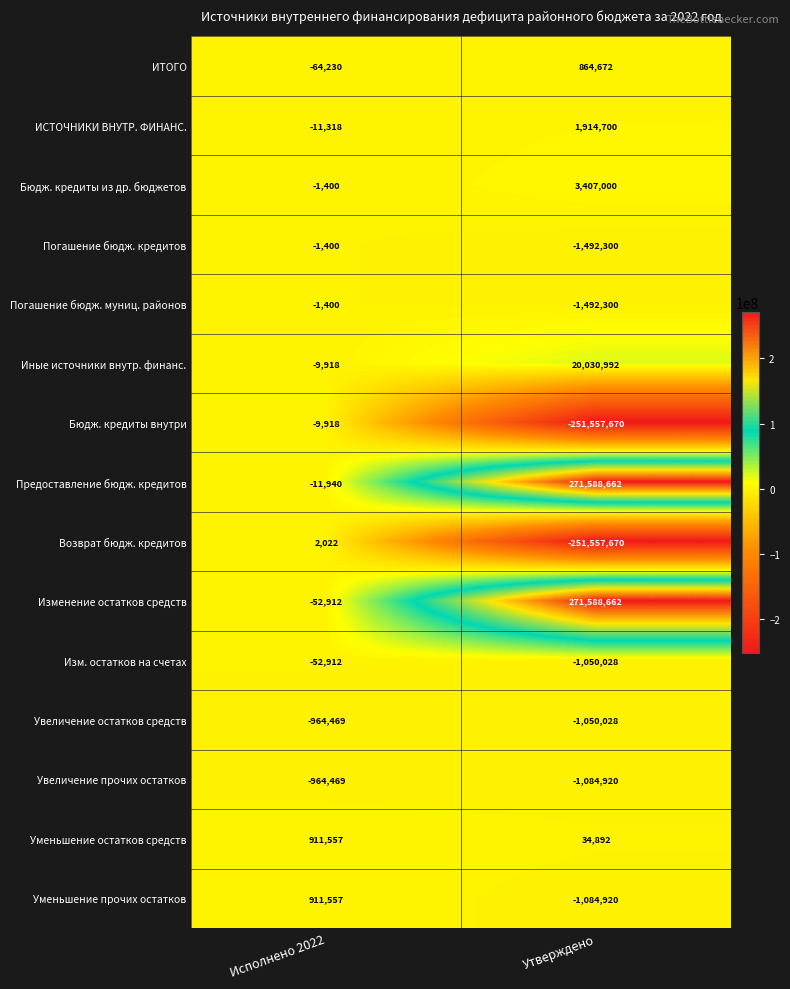

Which series has the largest total across all categories?

Предоставление бюдж. кредитов